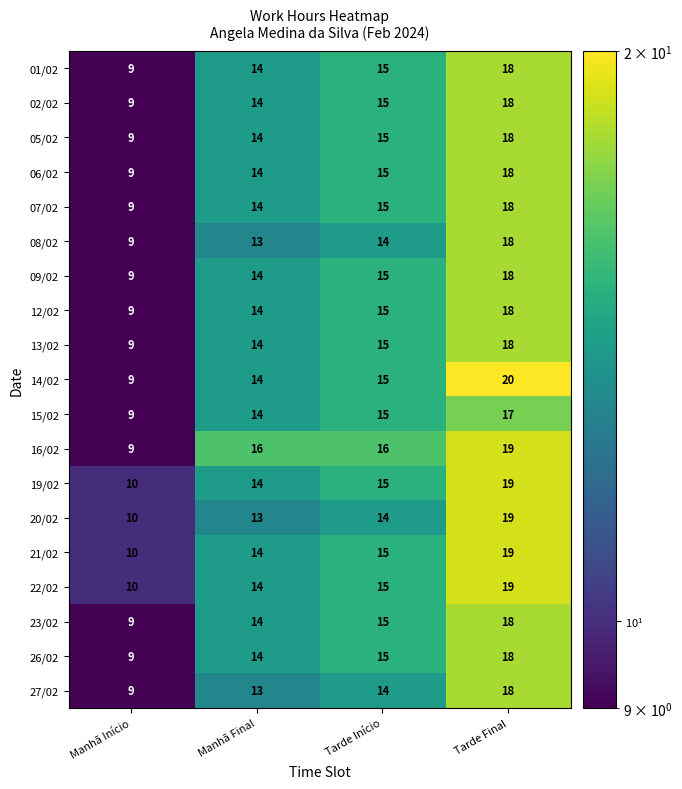

What is the total value across all series at Tarde Início?

283